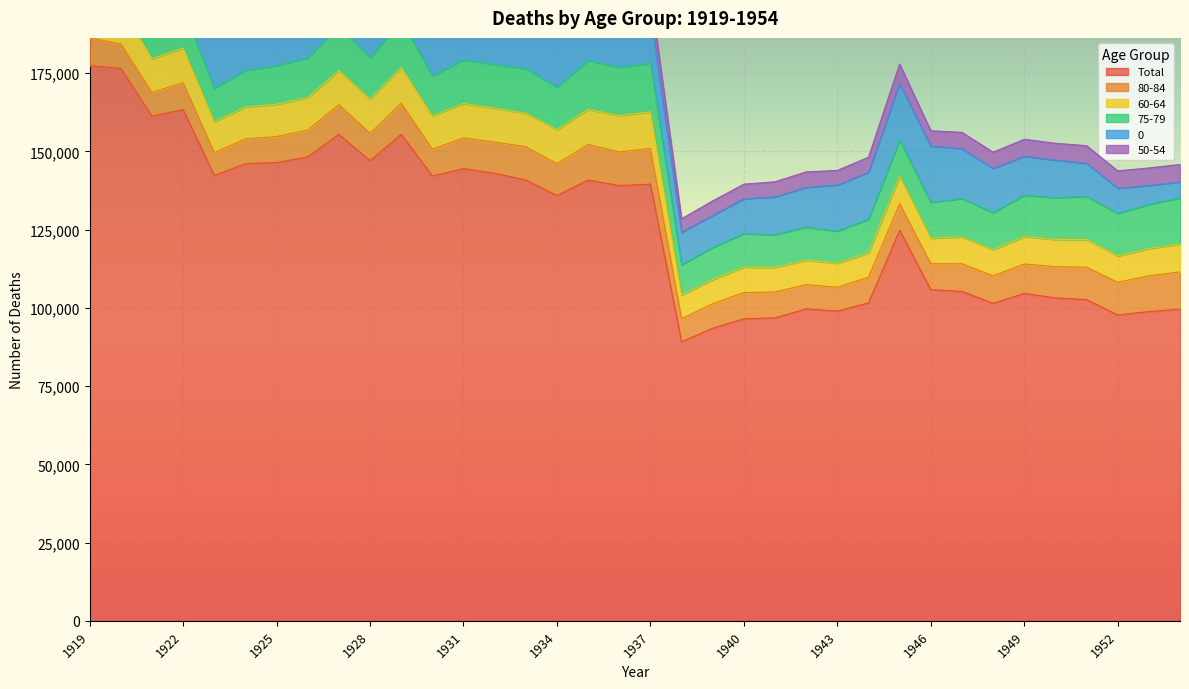

At how many categories does at least one series exceed 64383?

36